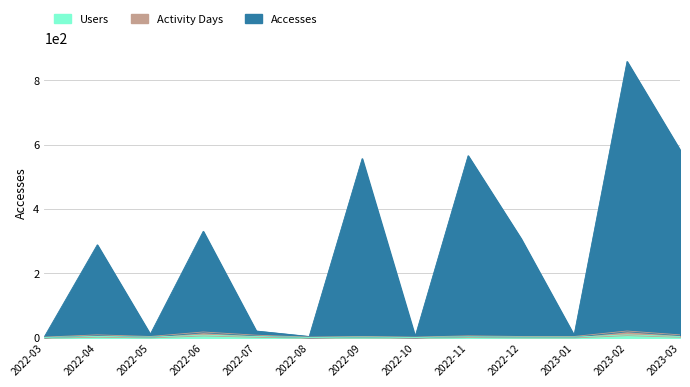

What is the greatest value displayed?

859